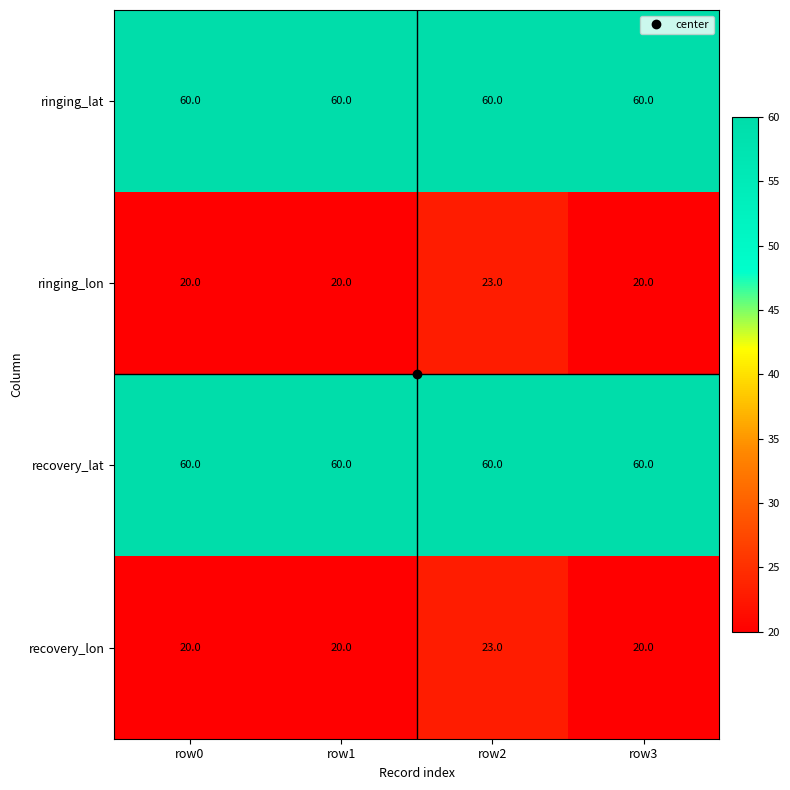

Count the number of categories in the chart.

4